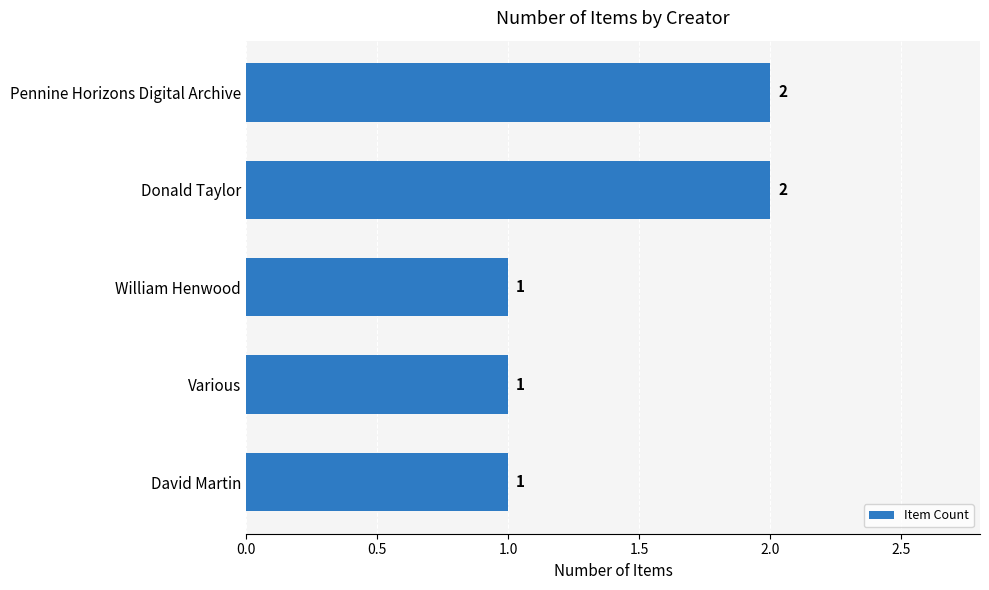

What is the sum of all values?

7